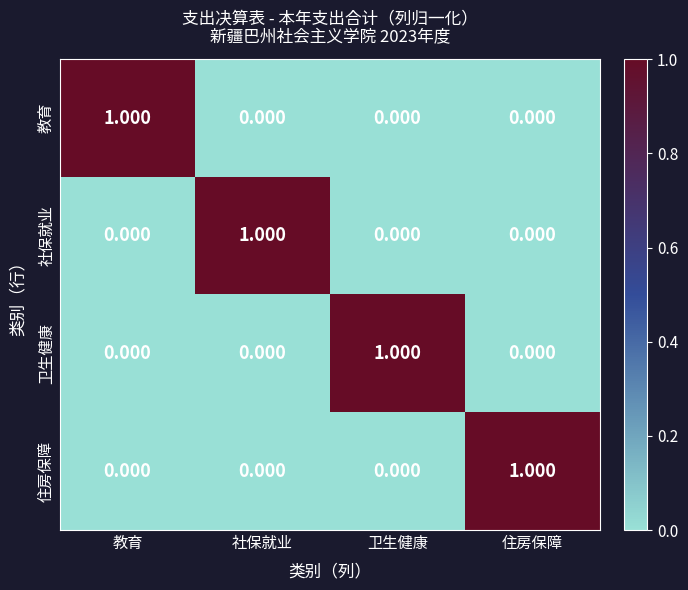

Which category has the highest value in the 教育 series?

教育